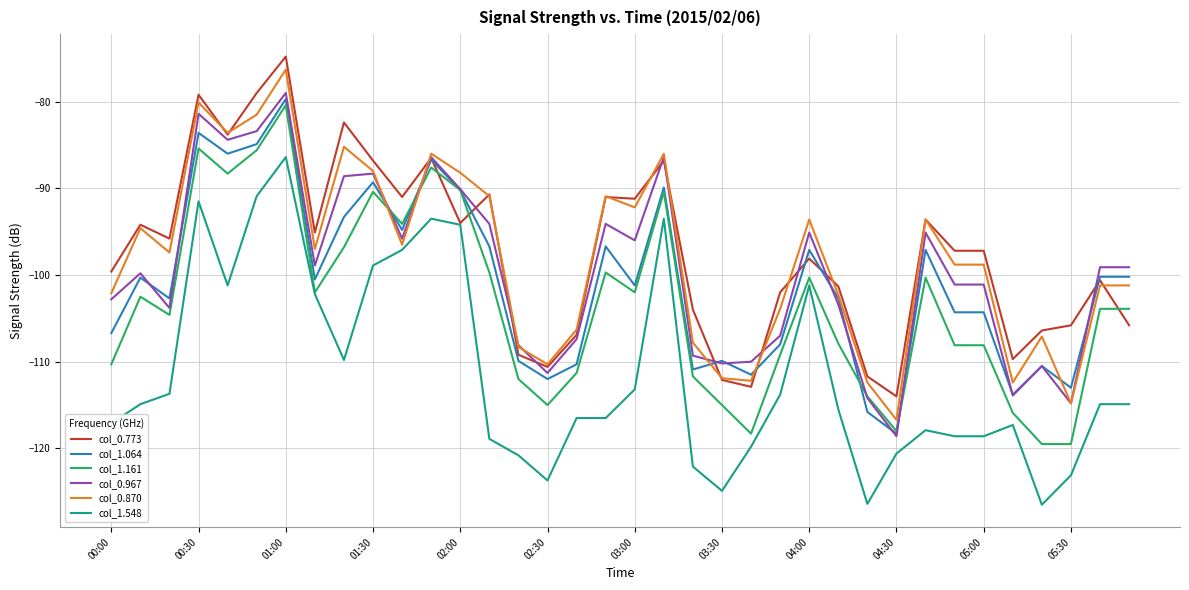

True or false: col_1.548 and col_1.064 cross at least once.

False